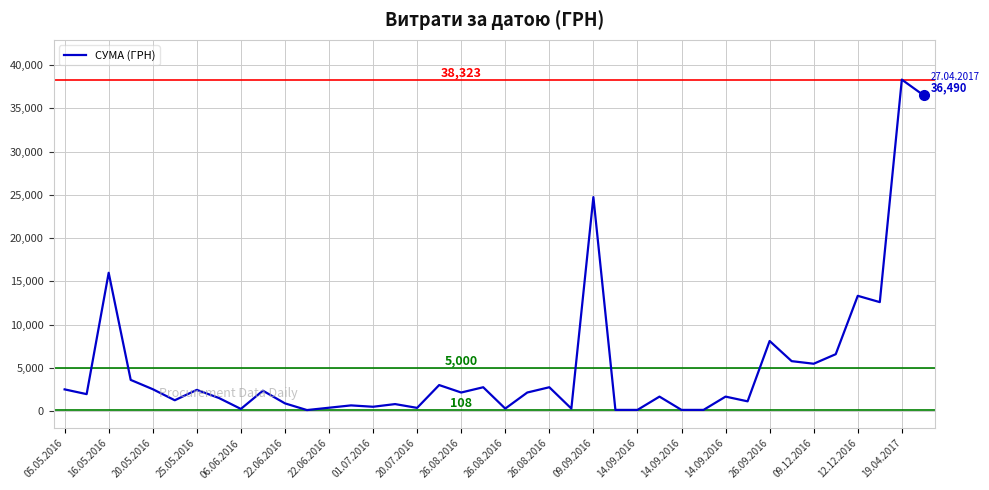

What is the maximum value shown in the chart?

38323.2